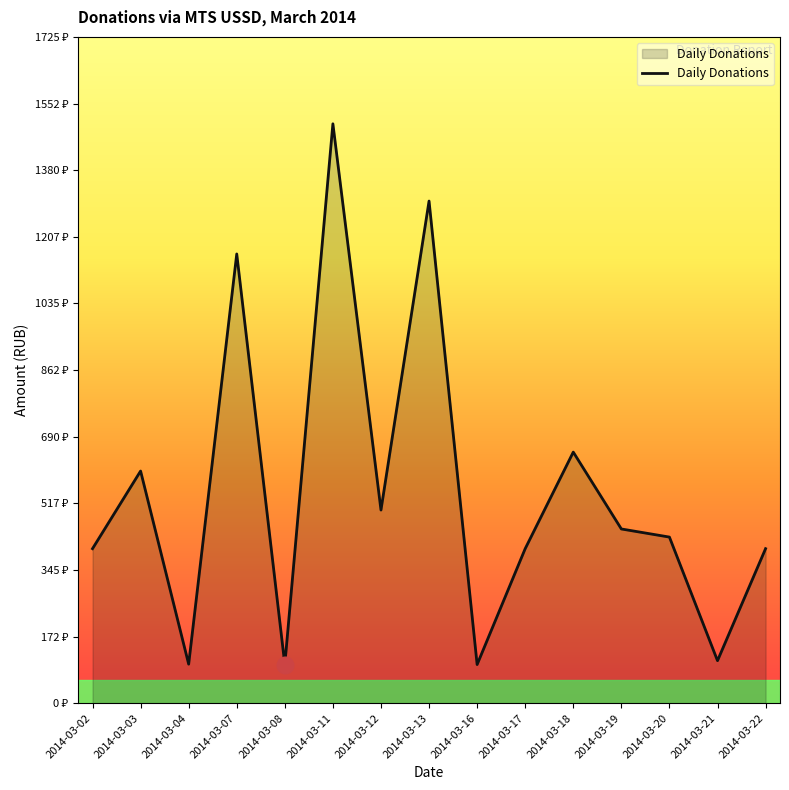

Reading left to right, transcribe all the data shown in this chart.

400	601	101	1163	100	1500	500	1300	100	400	650	451	430	110	400